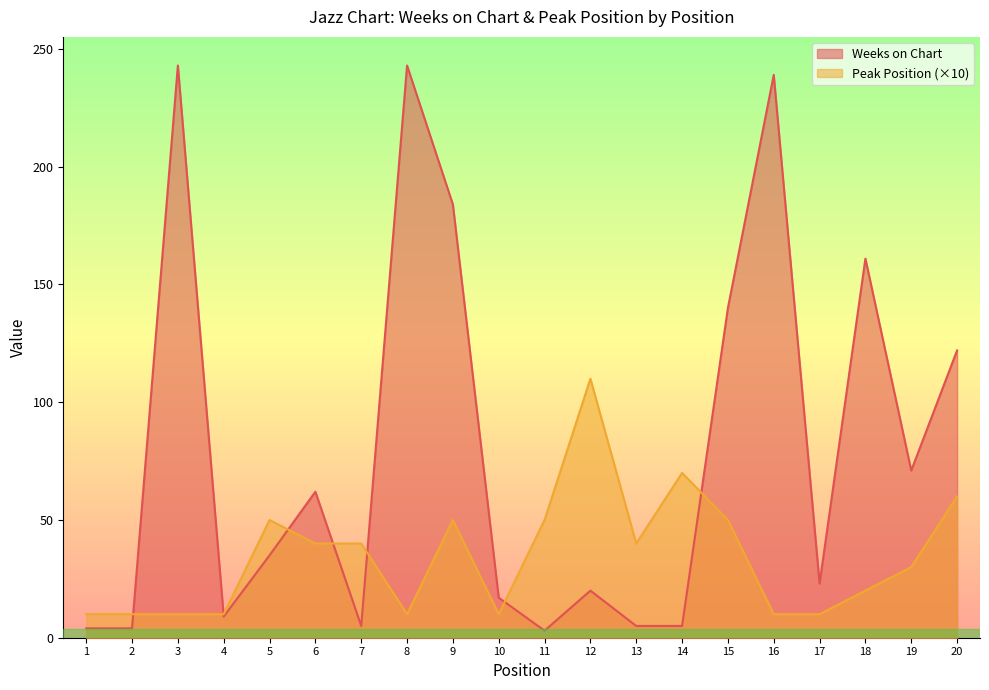

Reading left to right, list all the values displayed in this chart.

Weeks on Chart: 4	4	243	9	35	62	5	243	184	17	3	20	5	5	140	239	23	161	71	122
Peak Position: 10	10	10	10	50	40	40	10	50	10	50	110	40	70	50	10	10	20	30	60